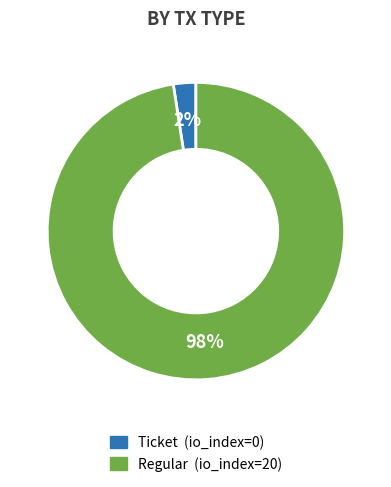

Which category has the smallest portion of the pie?

Ticket